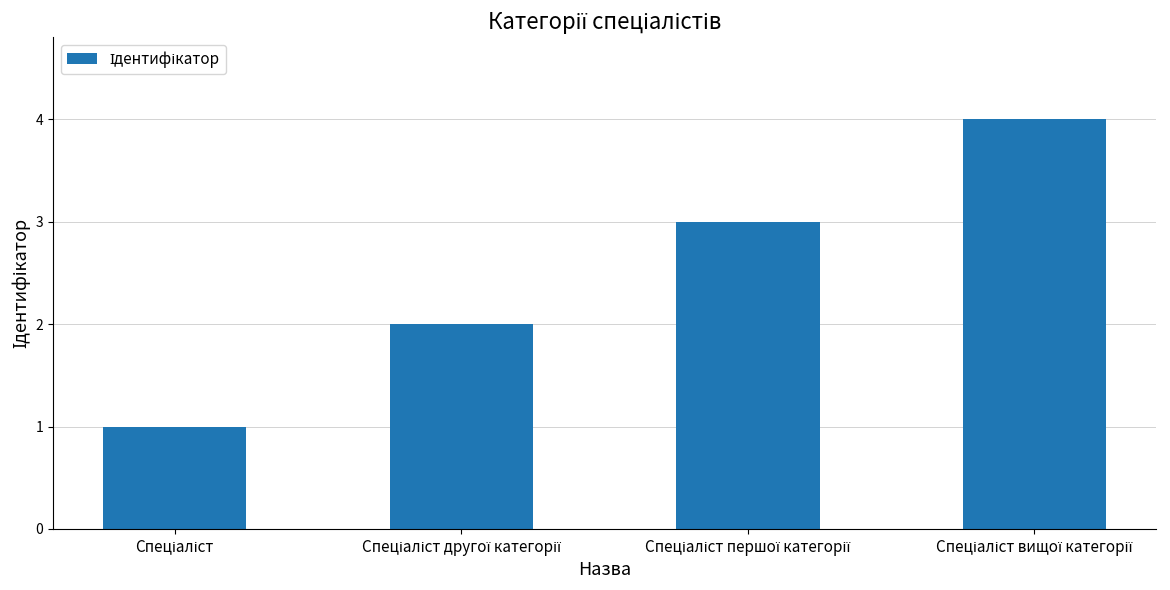

What is the sum of all values?

10